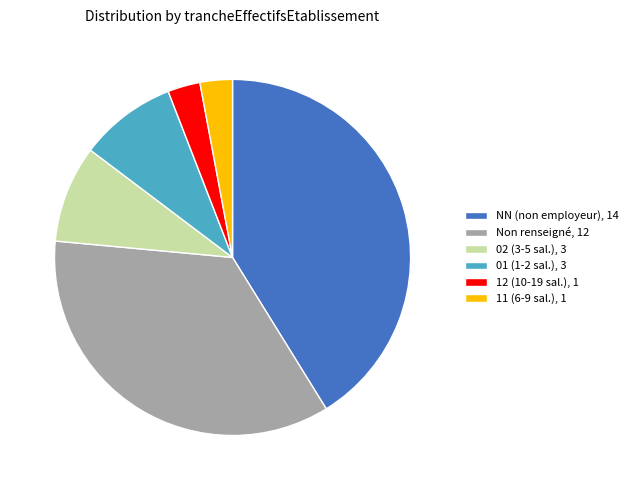

Which slice is the largest?

NN (non employeur), 14